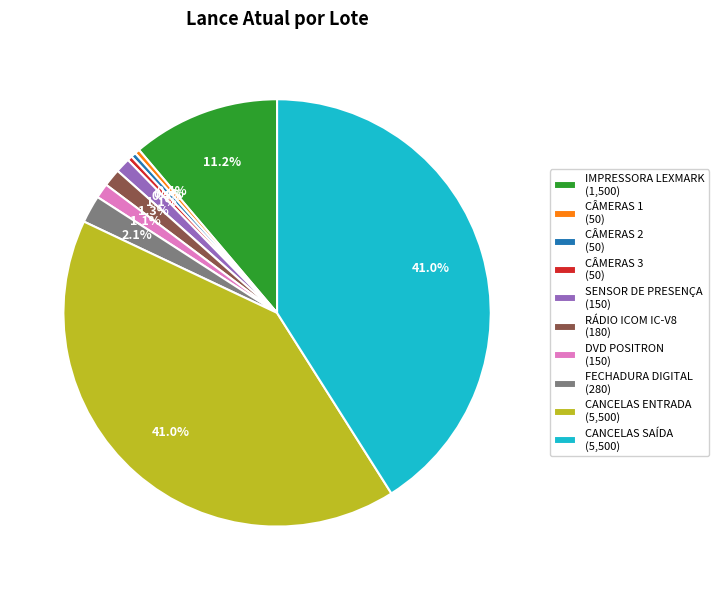

The CÂMERAS 2 slice represents 0% of the pie. True or false?

True